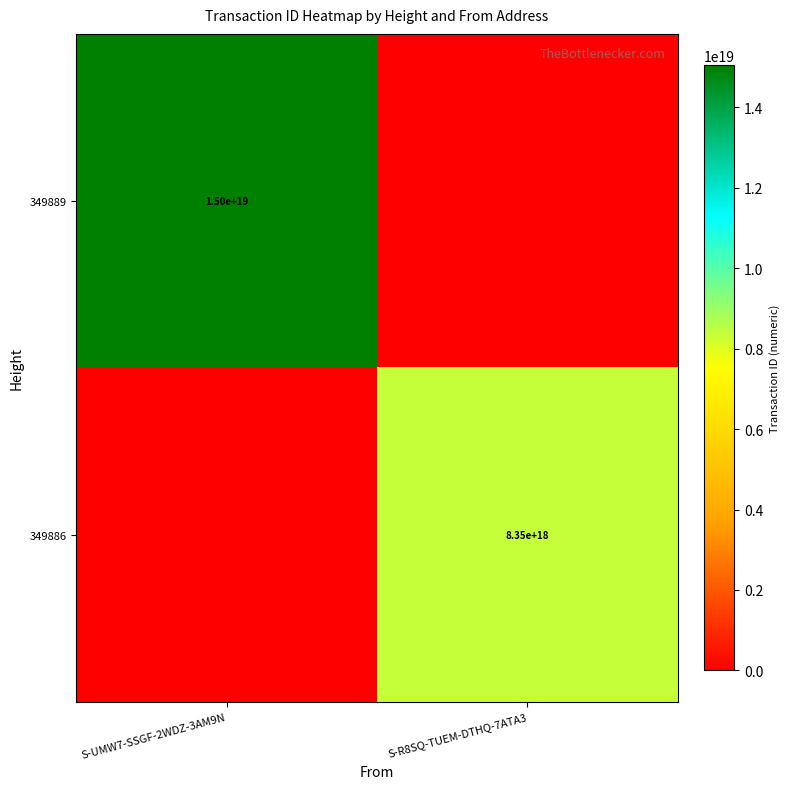

The 349886 series shows 14378148948932866048 at S-R8SQ-TUEM-DTHQ-7ATA3. True or false?

False